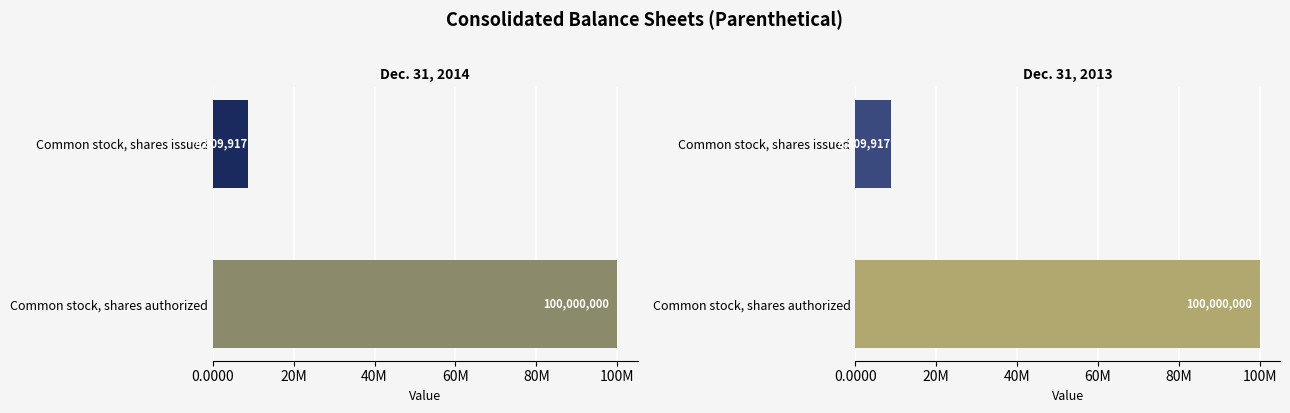

Which series has the widest spread of values?

Dec. 31, 2014